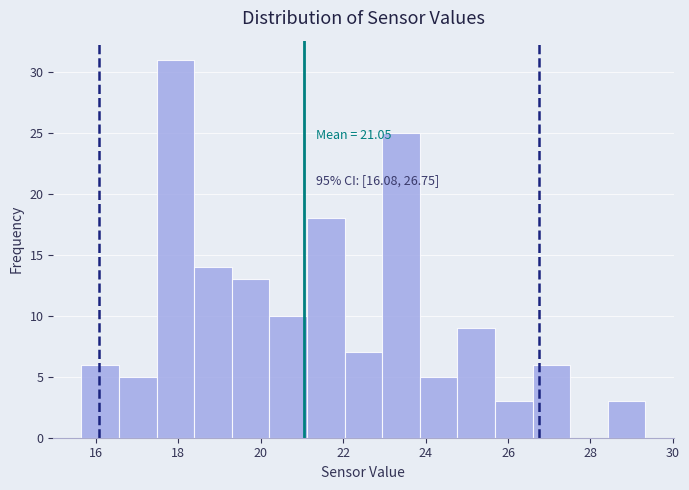

Which range on the x-axis has the tallest bar?

17.4 to 18.4